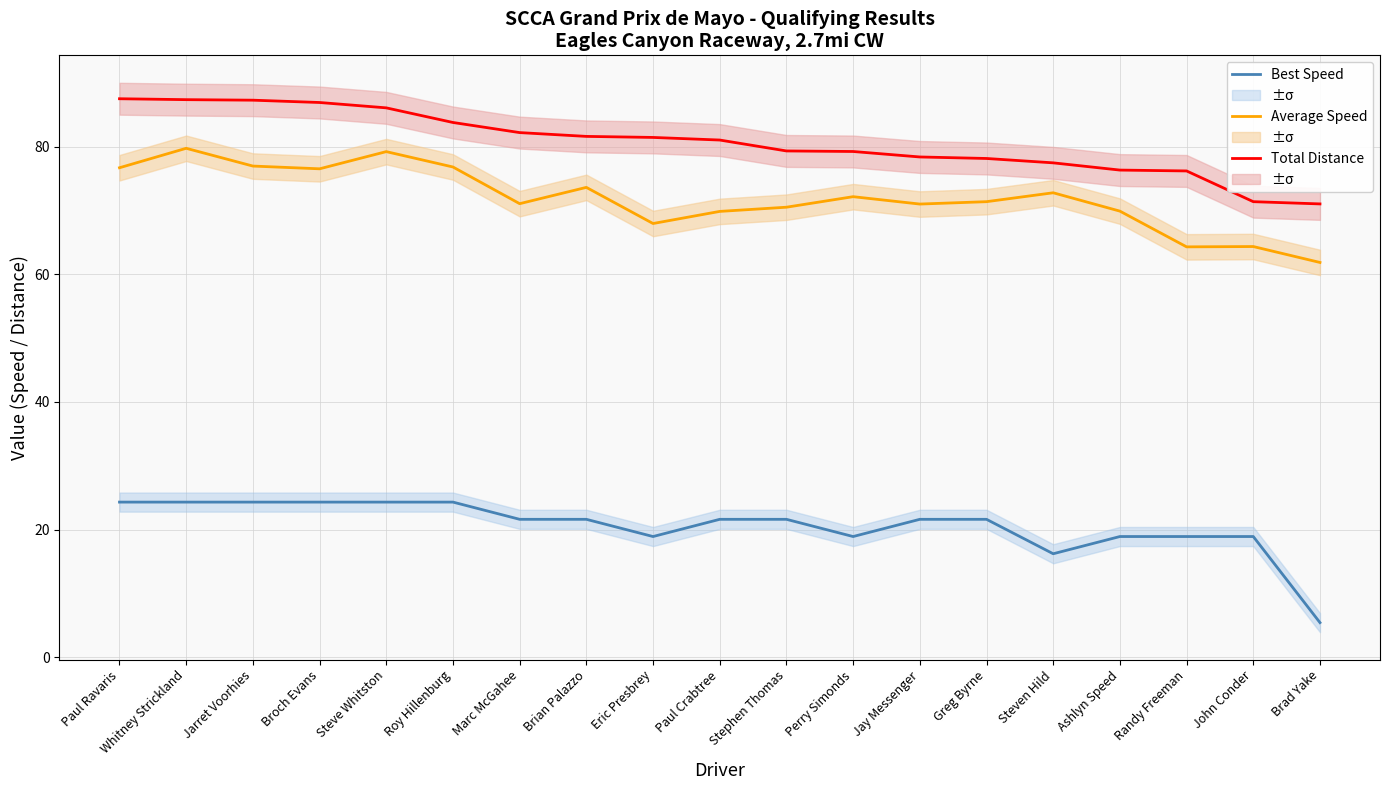

True or false: Total Distance and Best Speed intersect in this chart.

False